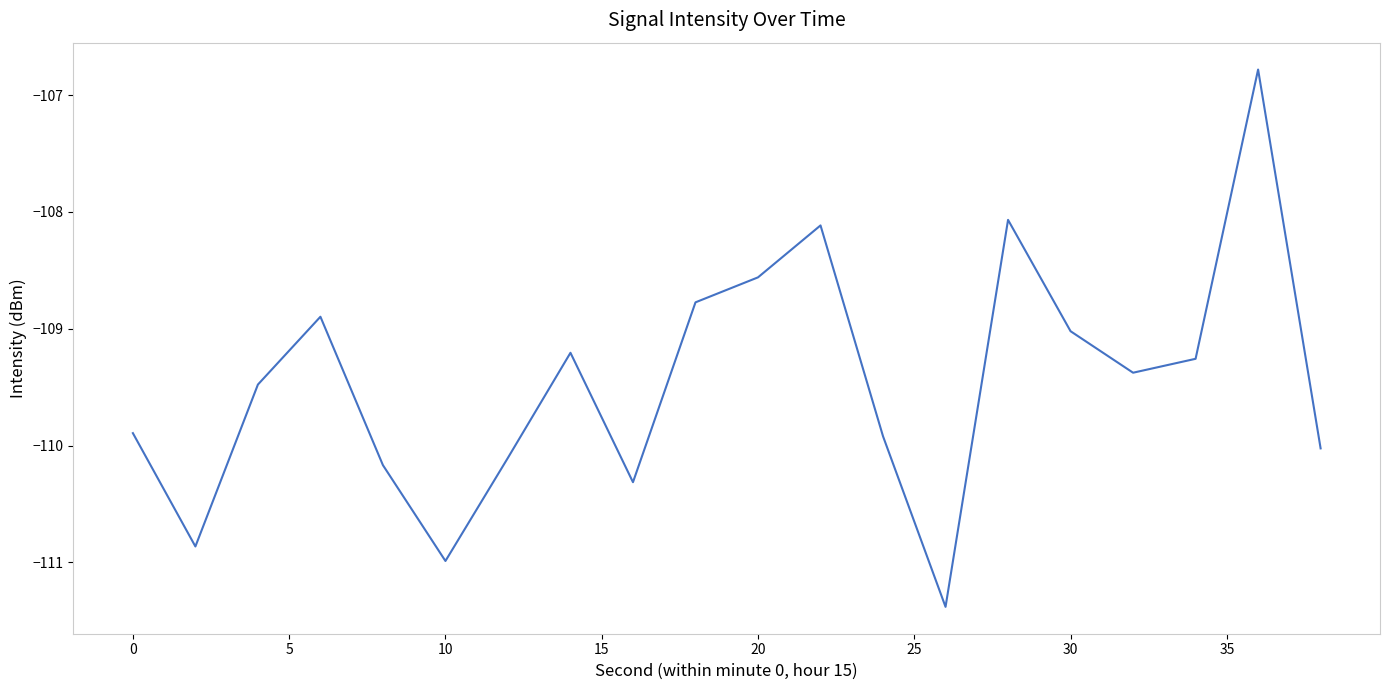

What is the difference between the maximum and minimum values?

4.6